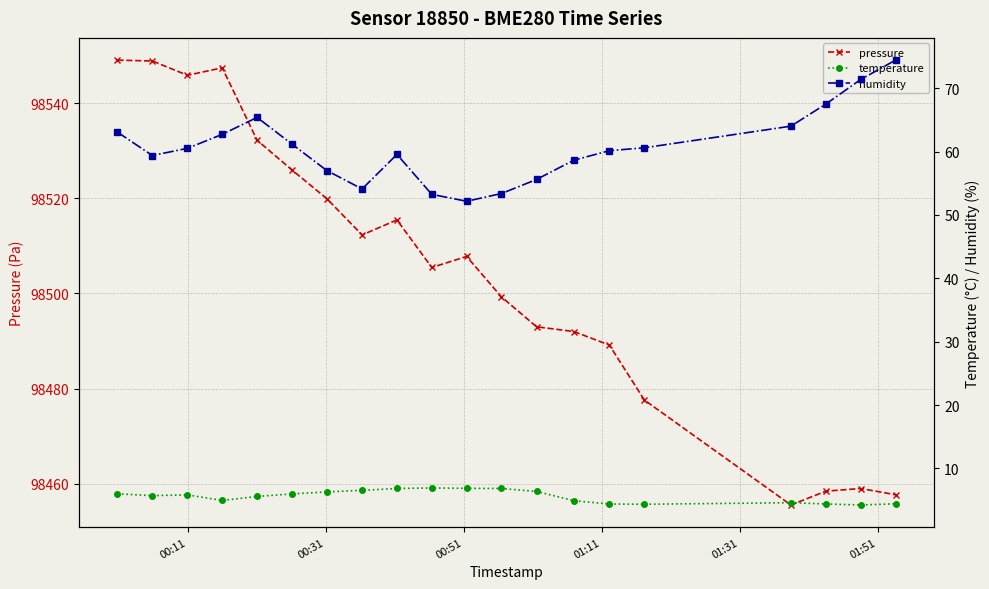

How many values in the pressure series are below 98507?

10